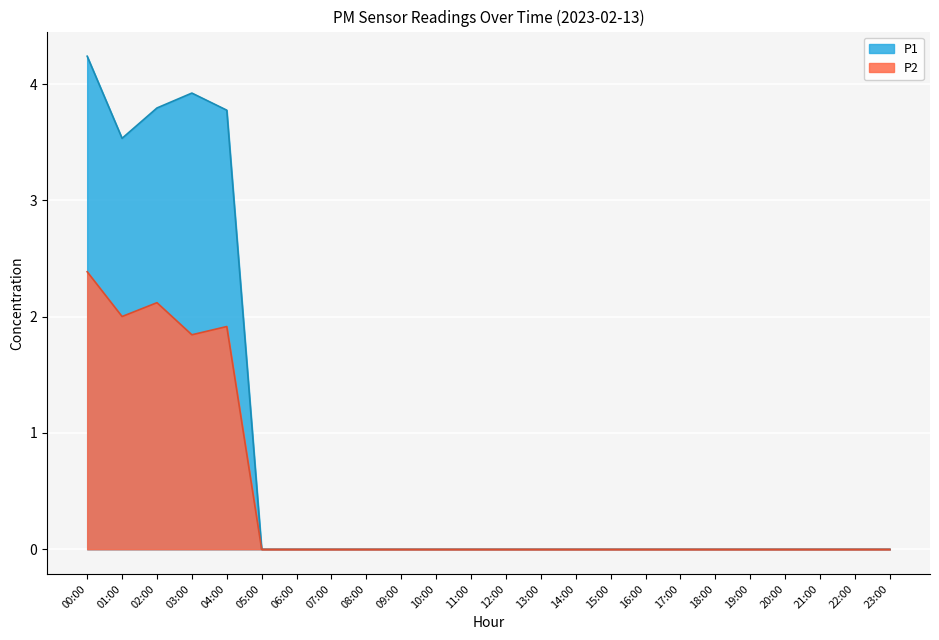

Does the chart display data point markers on the line(s)?

No